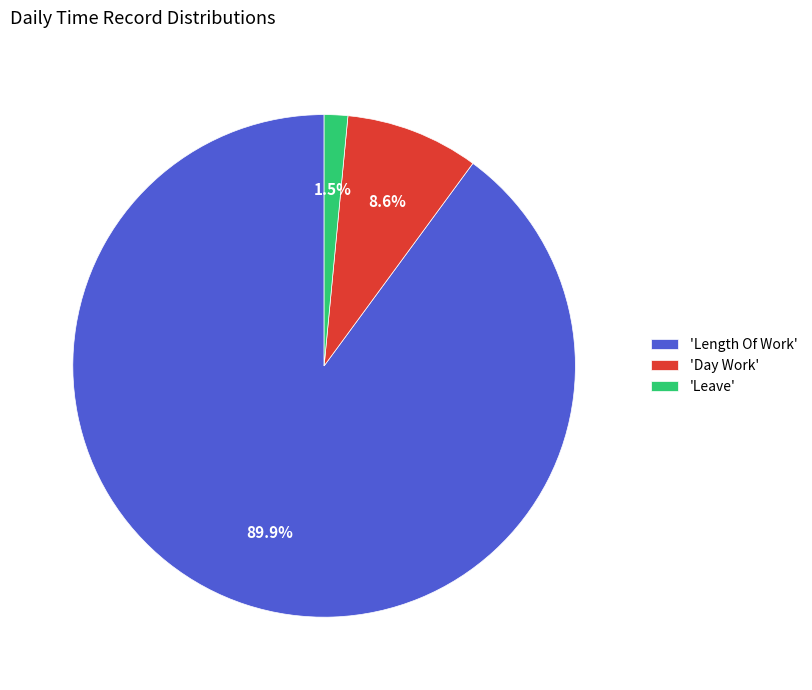

Is there any slice that represents more than half of the pie?

Yes